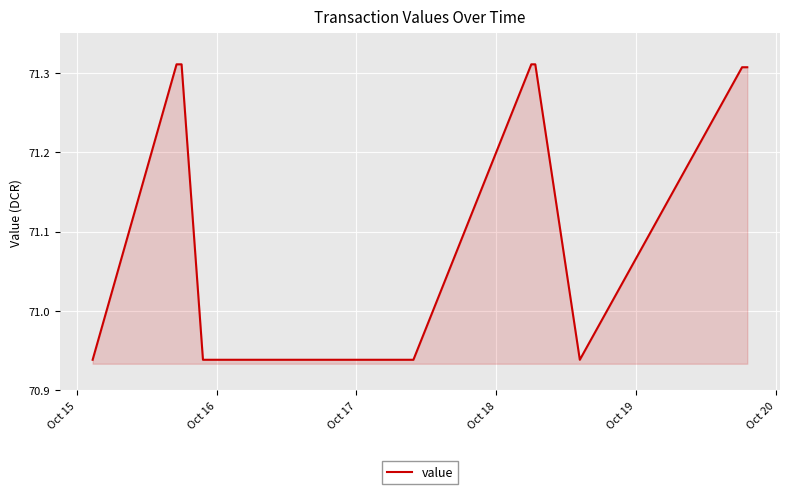

Which label corresponds to the smallest value in the chart?

Oct 15